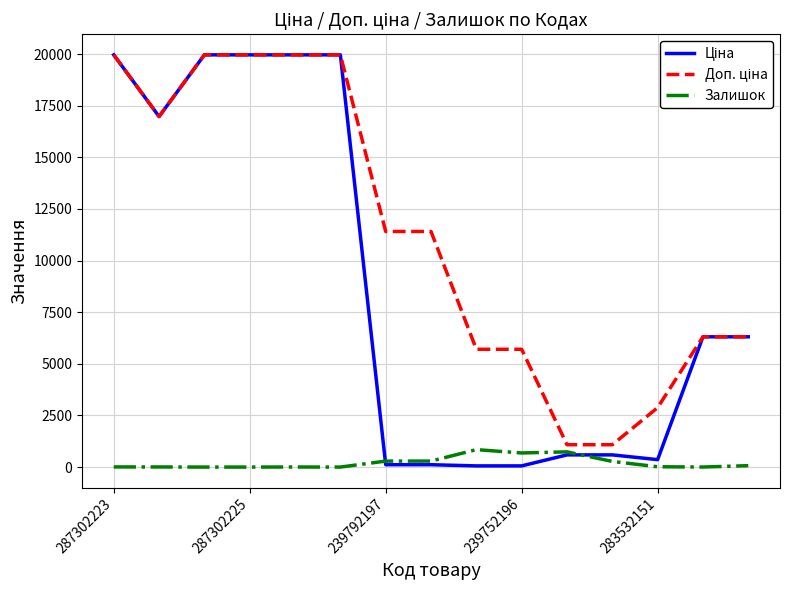

How many lines are shown in the chart?

3